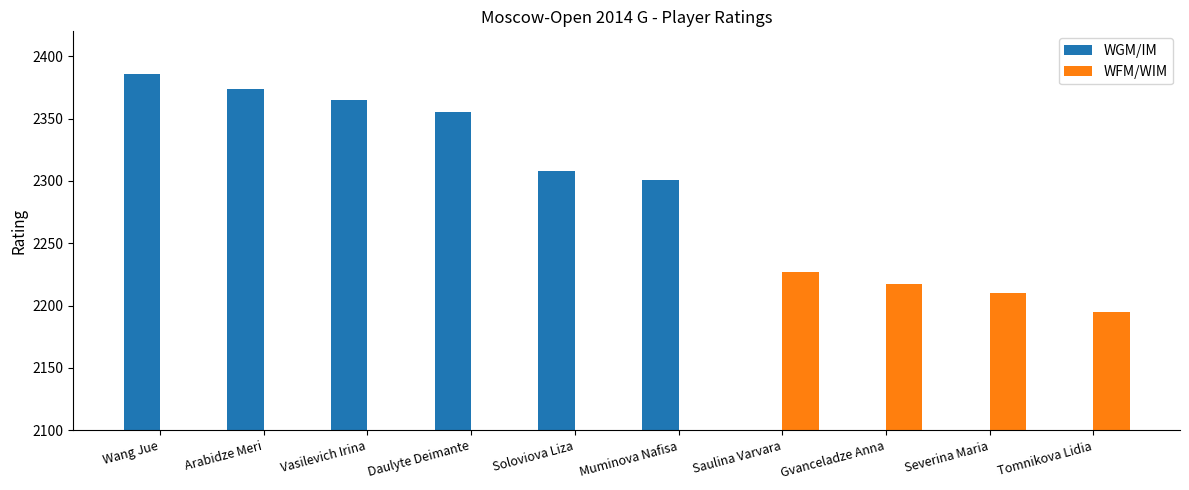

At how many categories does at least one series exceed 1297?

10